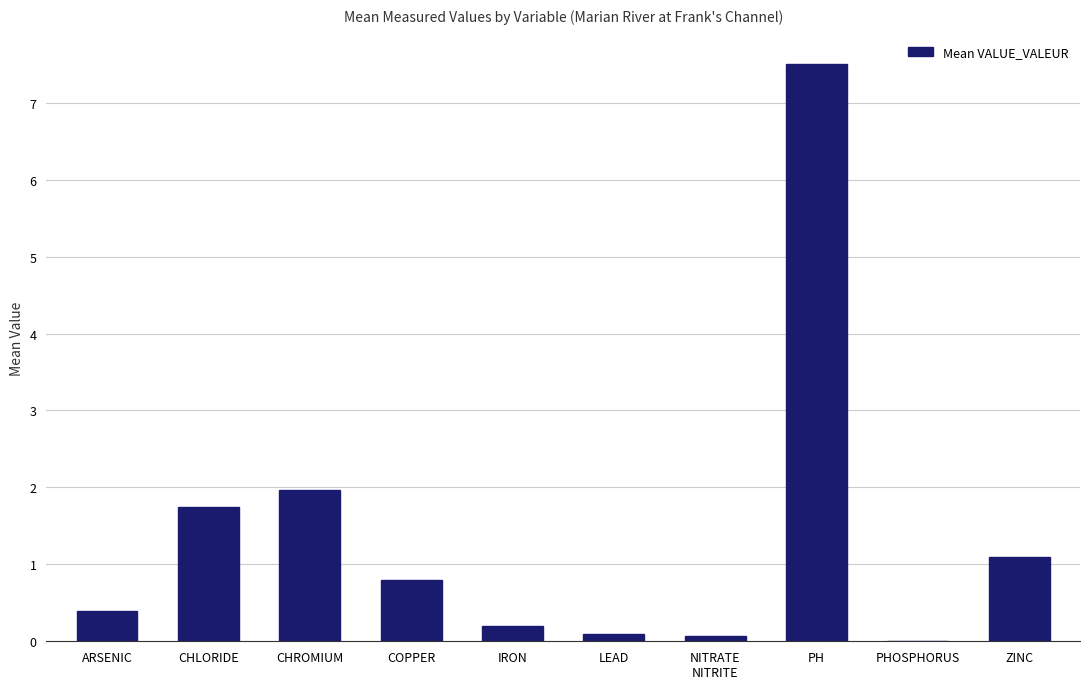

What is the greatest value displayed?

7.5